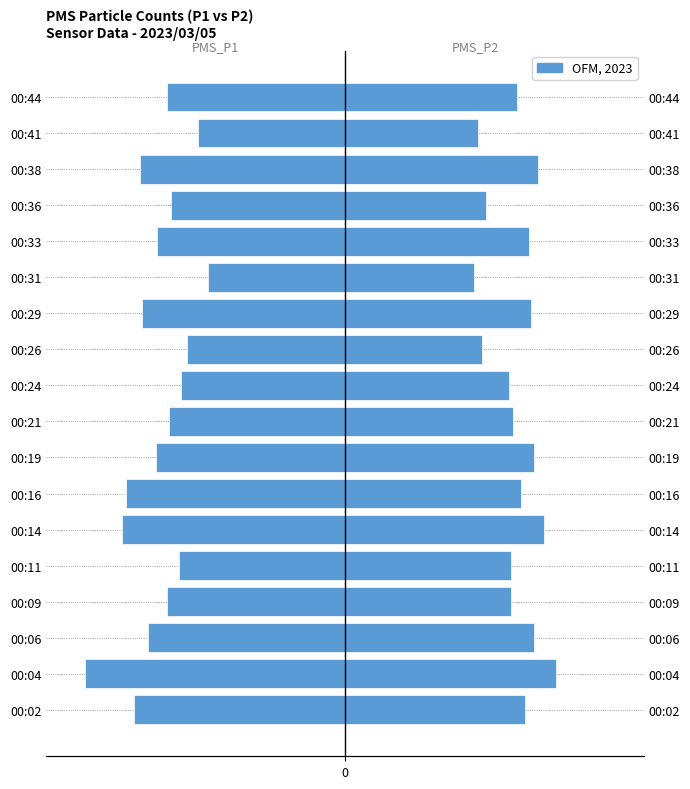

Does the chart contain stacked bars?

No